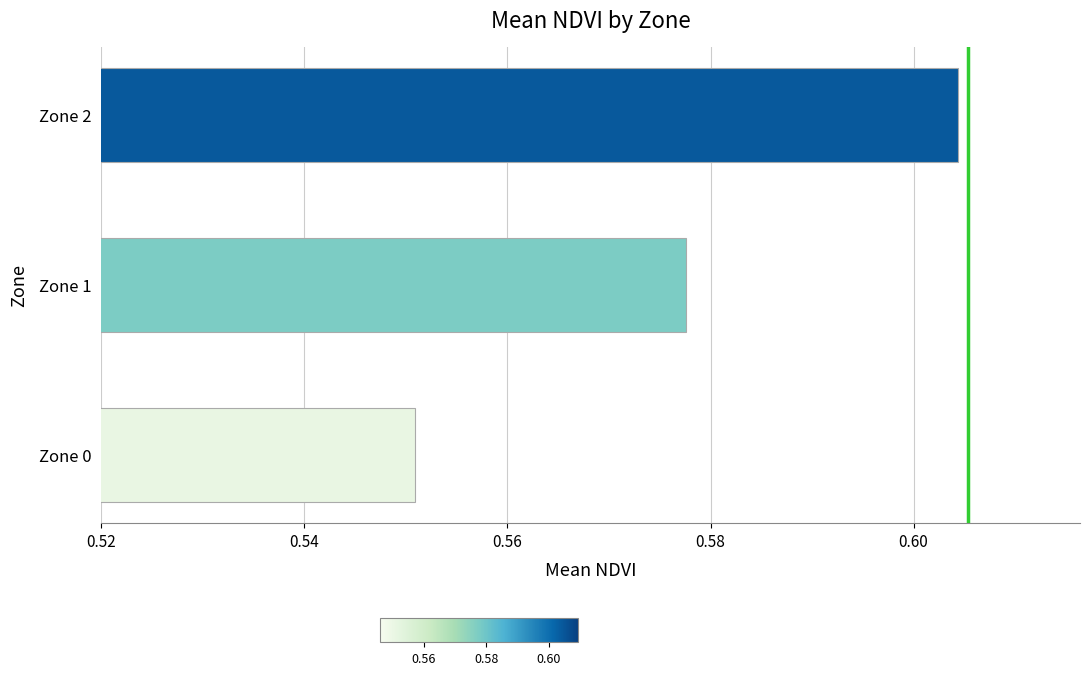

The value at Zone 1 is 0.9. True or false?

False